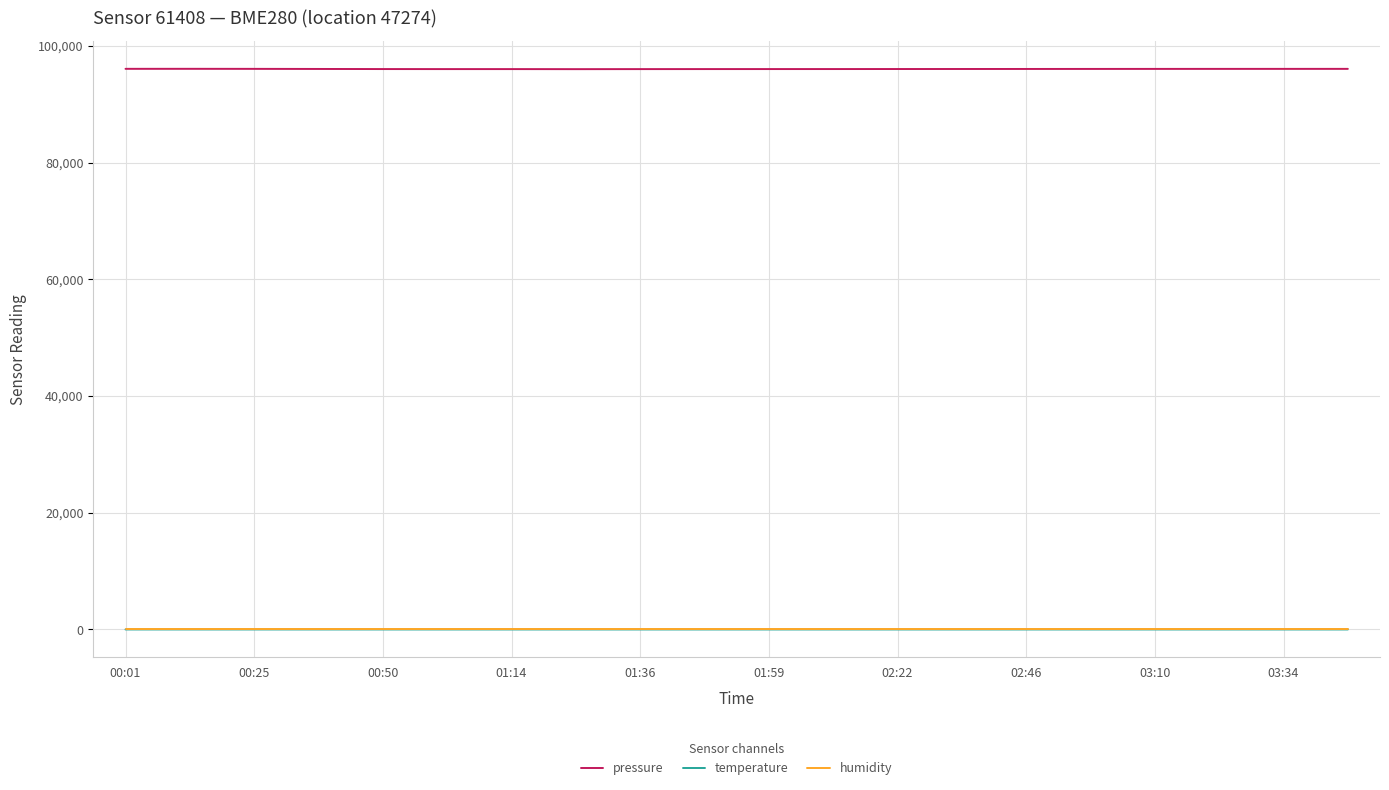

Count the number of categories in the chart.

20